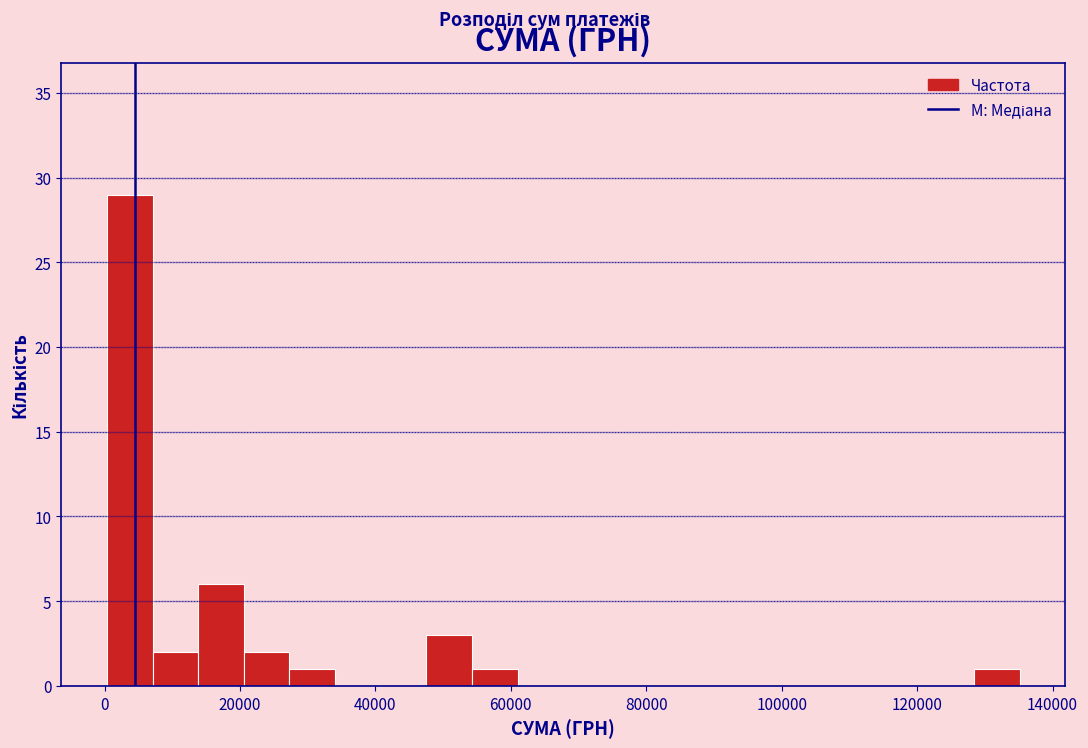

Around what value on the x-axis is the tallest bar? Give the approximate position of its centre, as read against the axis.

4000